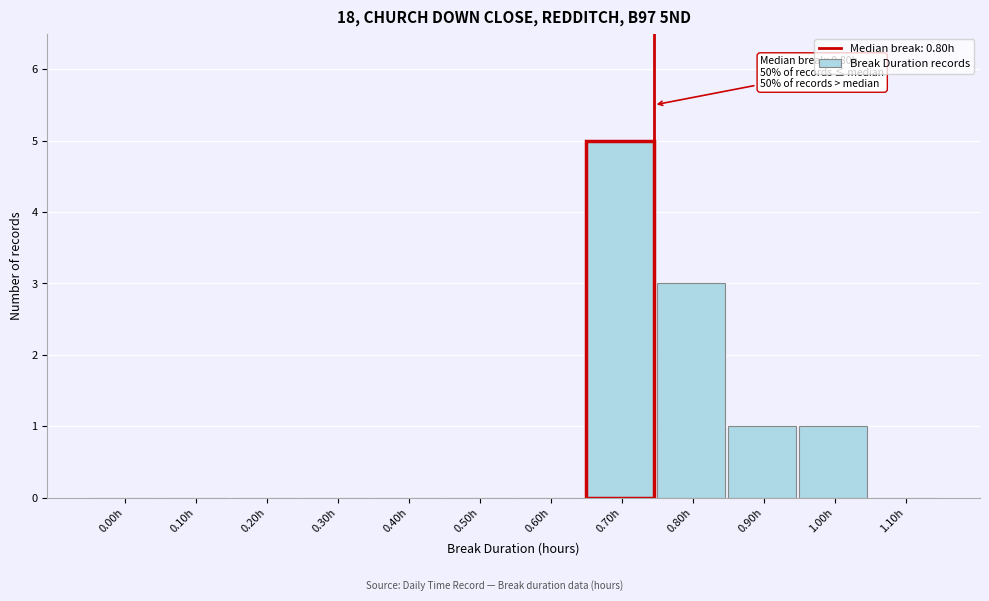

Reading right to left, extract all data points from this chart.

1.10h=0	1.00h=1	0.90h=1	0.80h=3	0.70h=5	0.60h=0	0.50h=0	0.40h=0	0.30h=0	0.20h=0	0.10h=0	0.00h=0